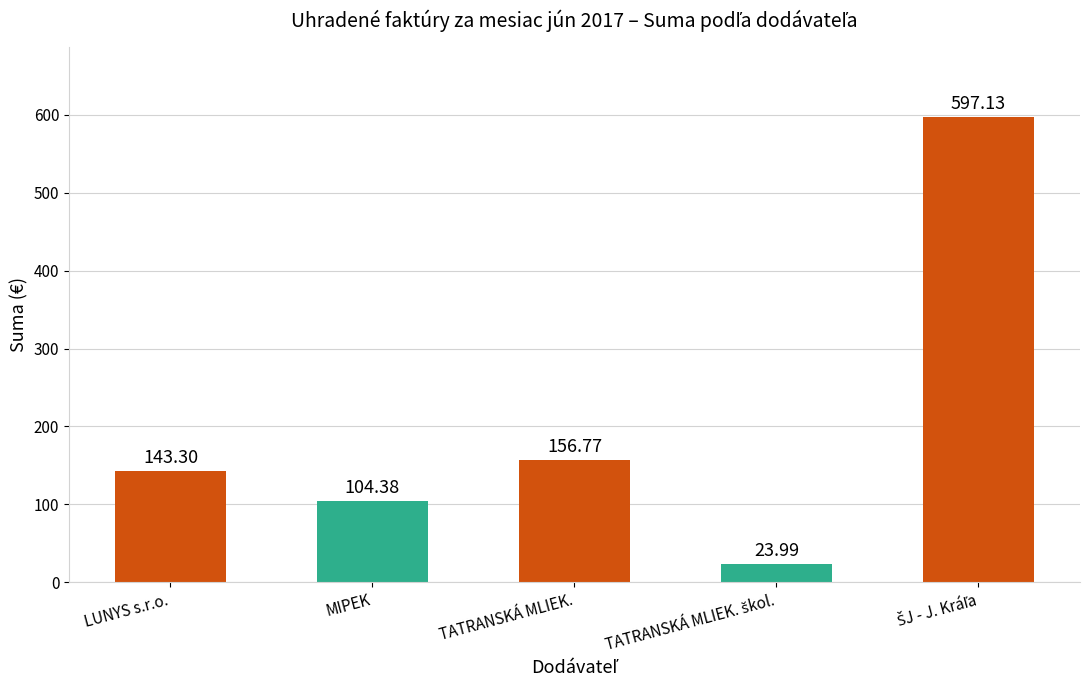

What is the sum of all values?

1025.6